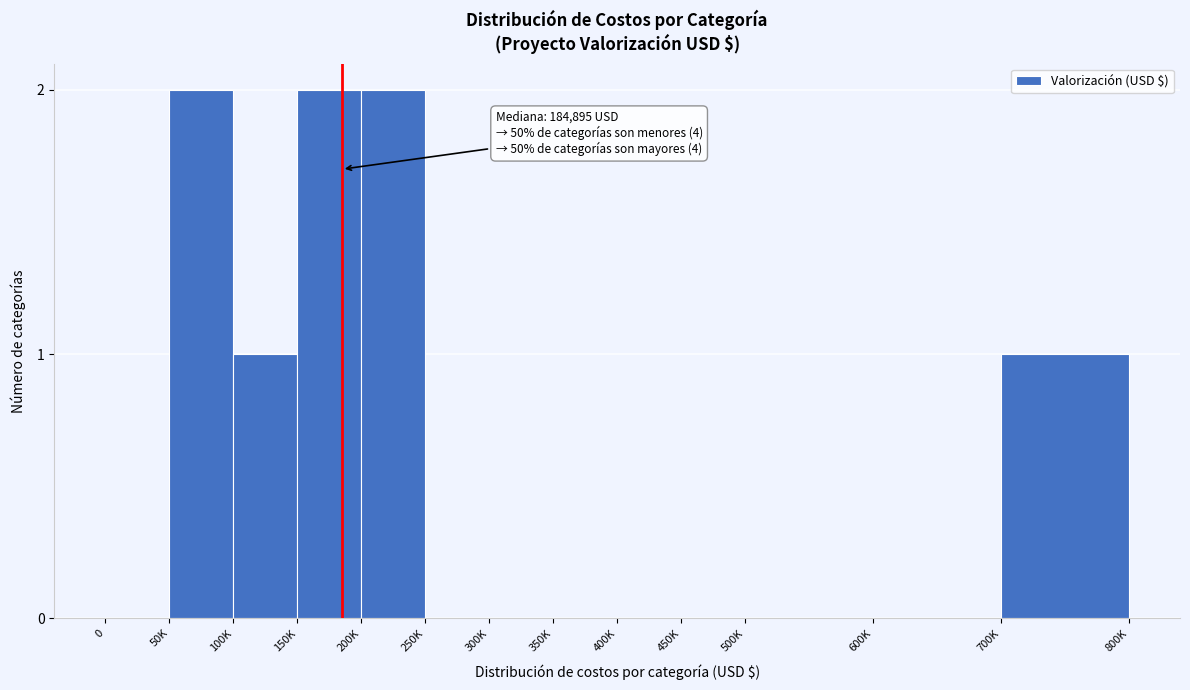

Reading left to right, what are all the values shown in this chart?

0=0	50K=2	100K=1	150K=2	200K=2	250K=0	300K=0	350K=0	400K=0	450K=0	500K=0	600K=0	700K=1